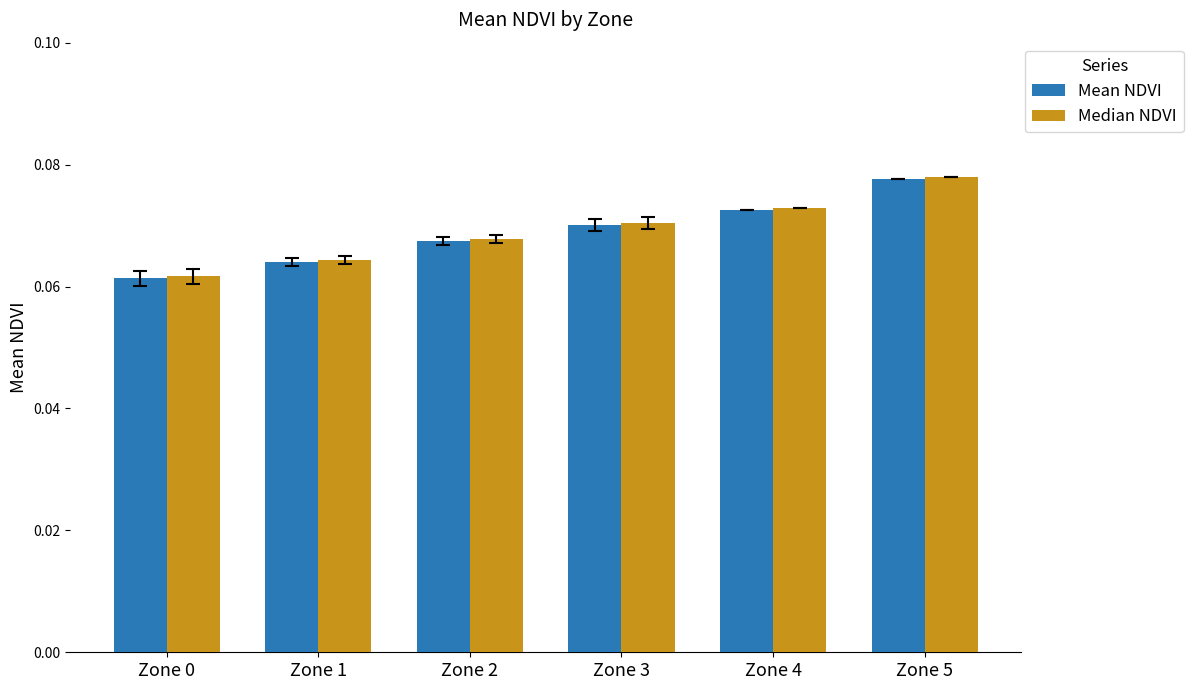

List the labels in order of Mean NDVI value, smallest first.

Zone 0, Zone 1, Zone 2, Zone 3, Zone 4, Zone 5